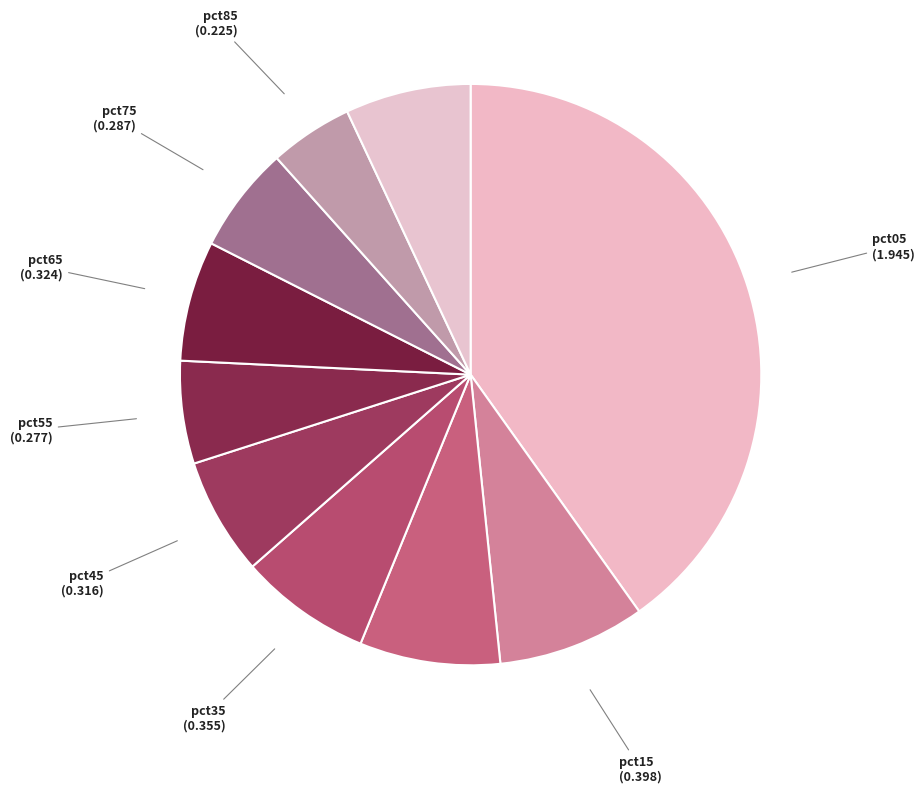

Combined, do pct25 and pct65 account for over 50%?

No